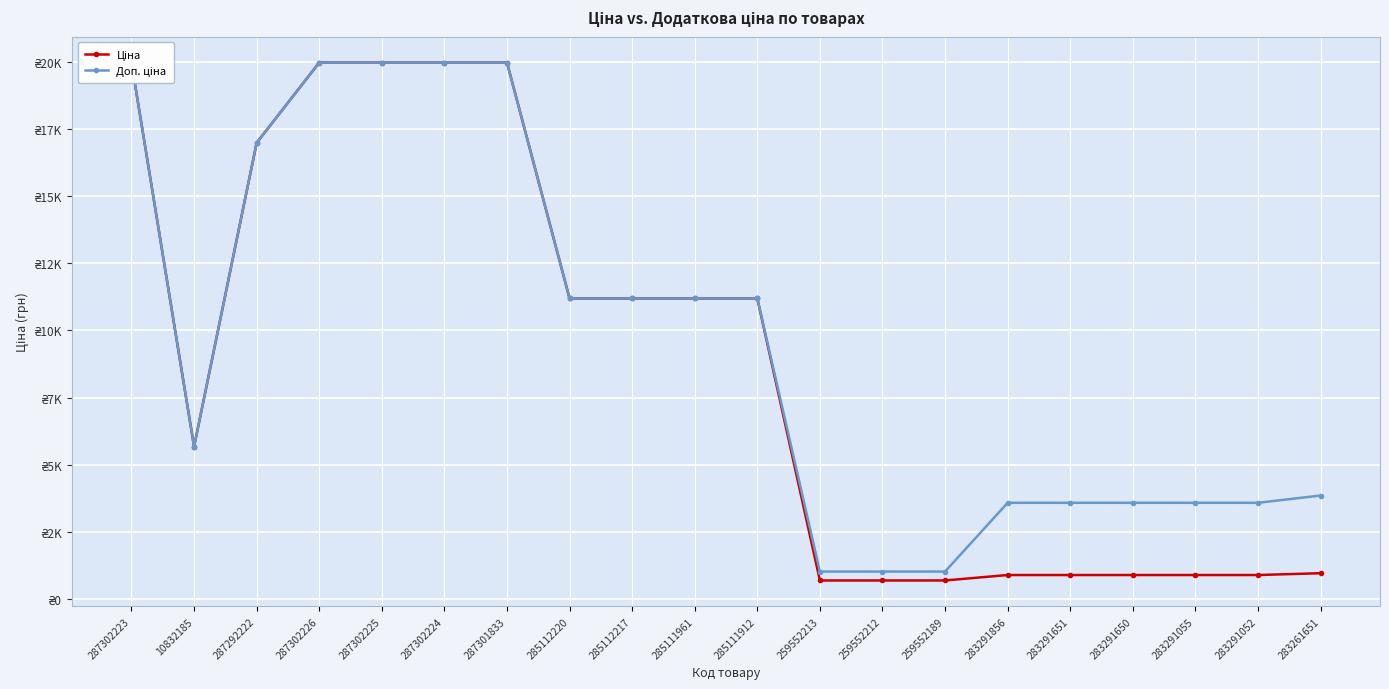

How many series are shown in this chart?

2